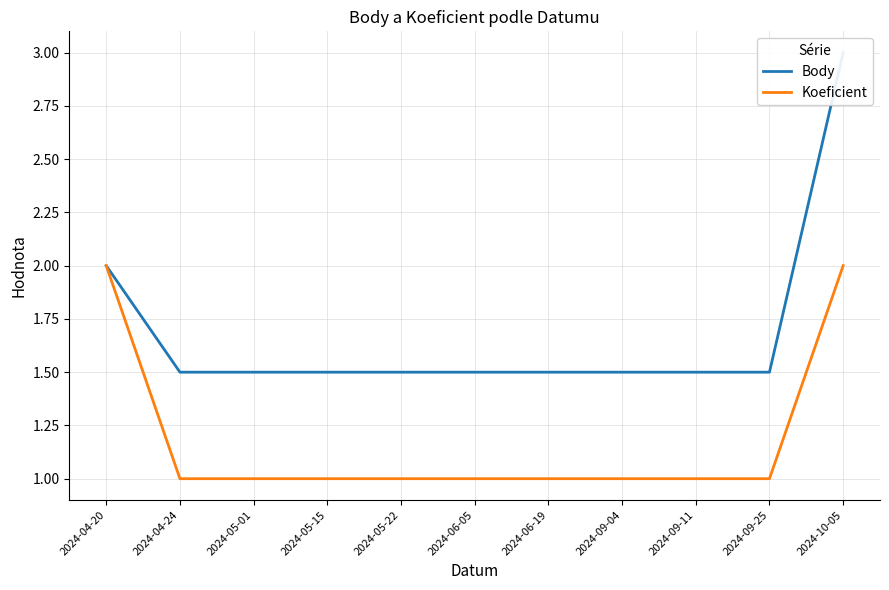

Reading left to right, what are all the values shown in this chart?

Body: 2.0	1.5	1.5	1.5	1.5	1.5	1.5	1.5	1.5	1.5	3.0
Koeficient: 2.0	1.0	1.0	1.0	1.0	1.0	1.0	1.0	1.0	1.0	2.0